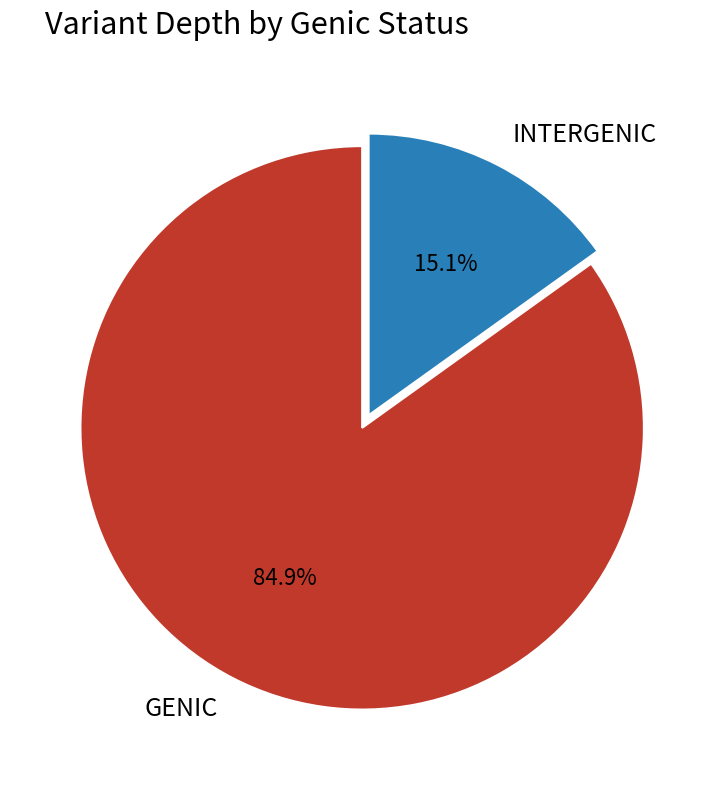

Combined, what portion of the pie is GENIC and INTERGENIC?

100.0%